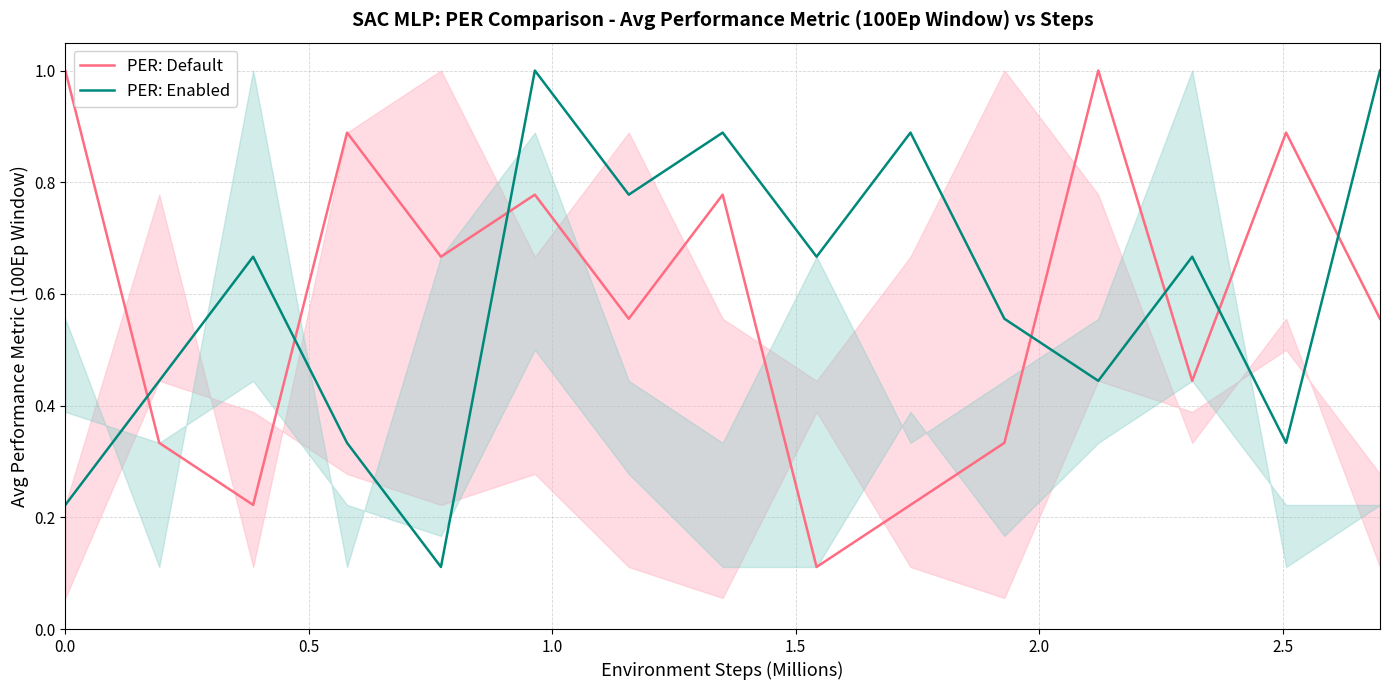

After their last crossing, which series has the higher values: PER: Enabled or PER: Default?

PER: Enabled